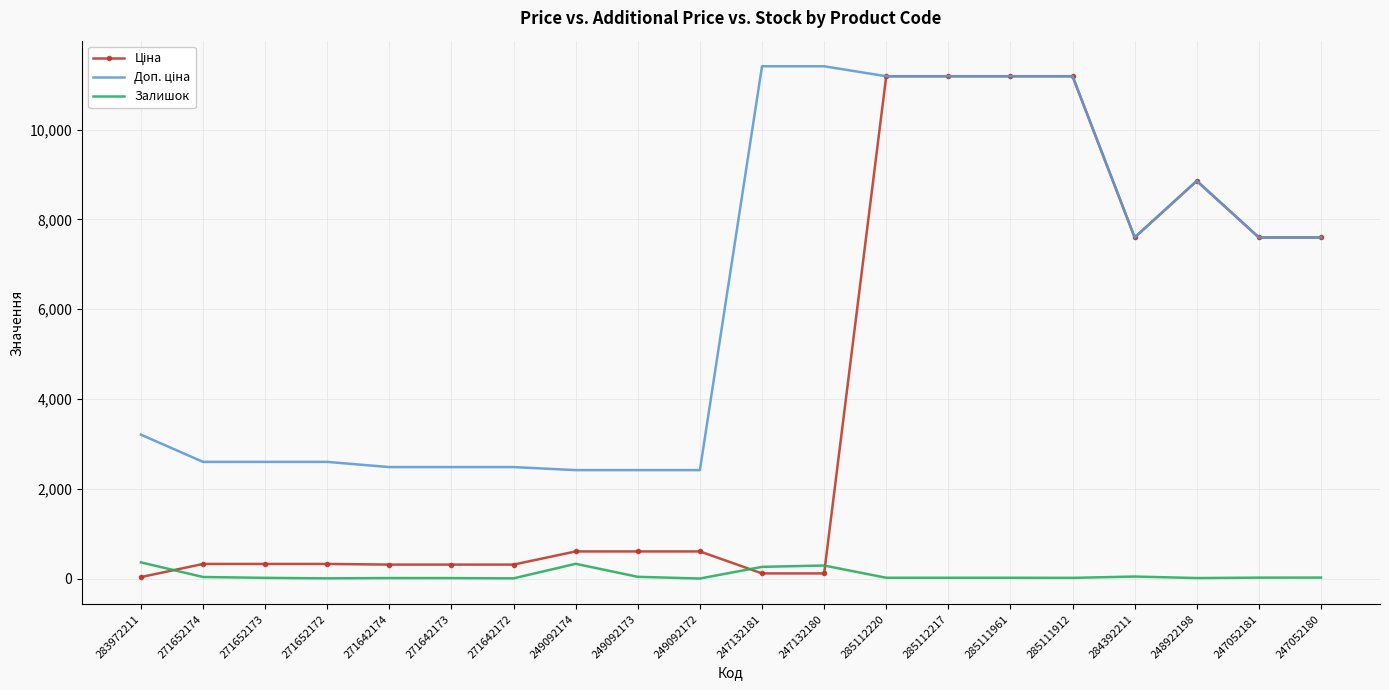

What is the difference between the maximum and minimum values in the Залишок series?

360.0